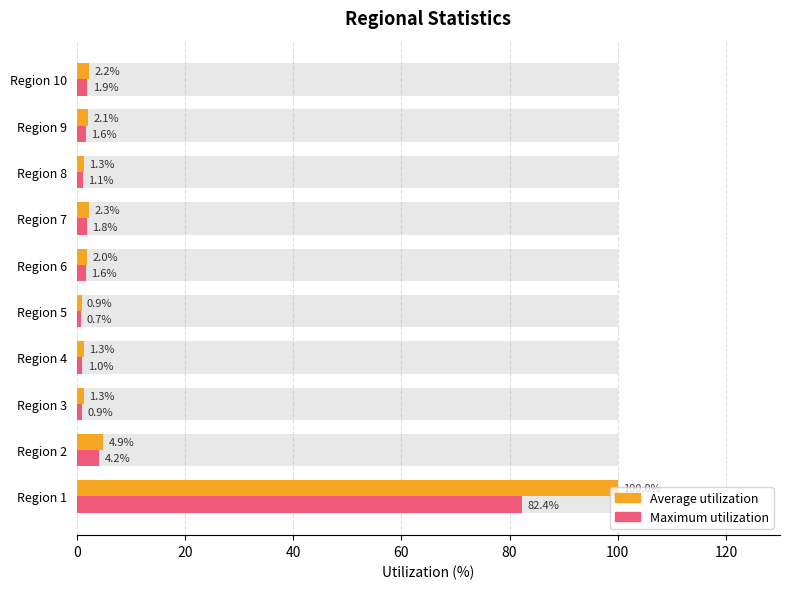

What is the average value of the Average utilization series?

11.8